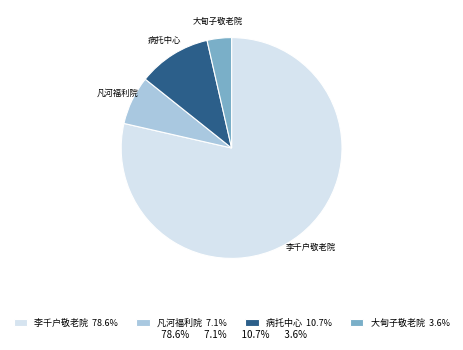

Is the sum of 大甸子敬老院 3.6% and 病托中心 10.7% greater than half?

No